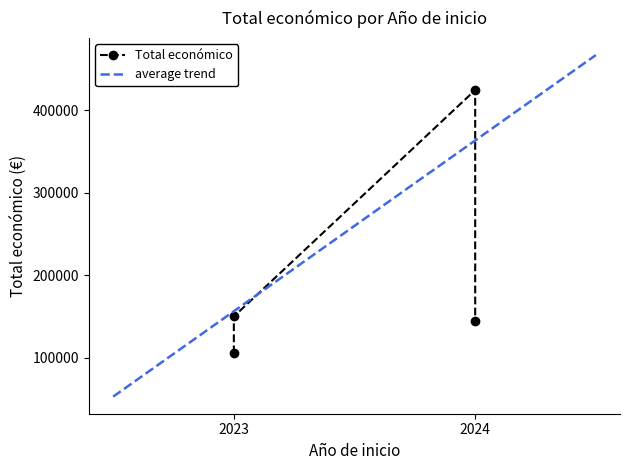

What is the minimum value shown in the chart?

105516